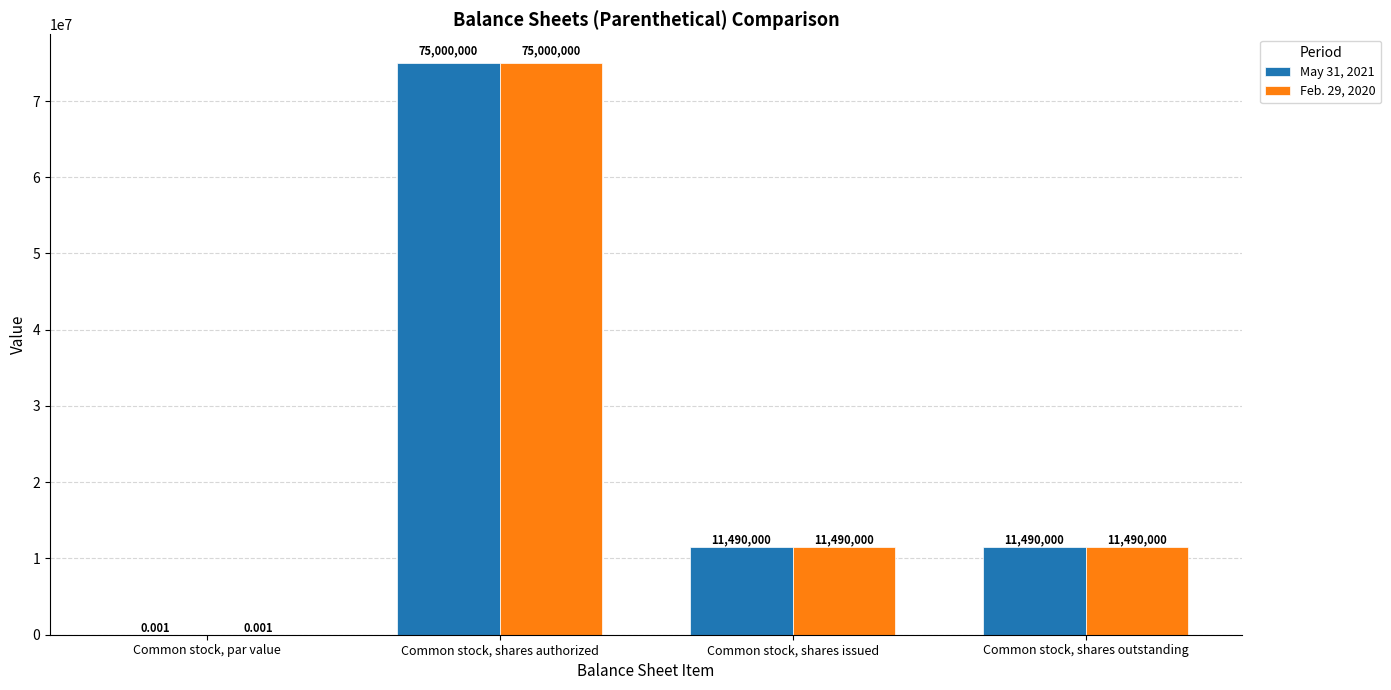

What is the average value of the Feb. 29, 2020 series?

24495000.0